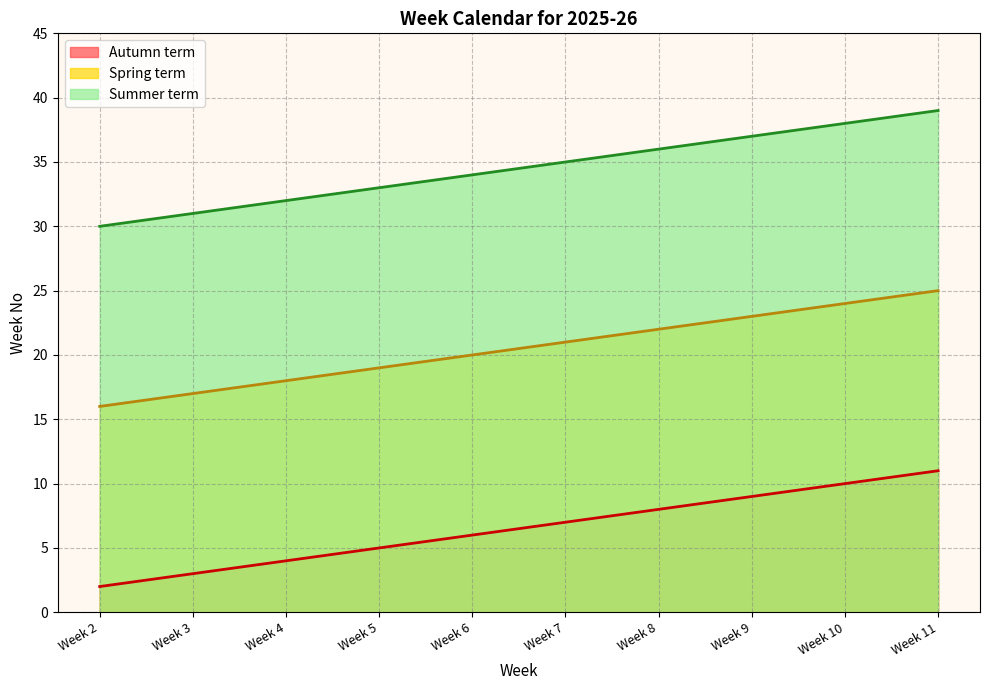

True or false: Summer term and Autumn term intersect in this chart.

False